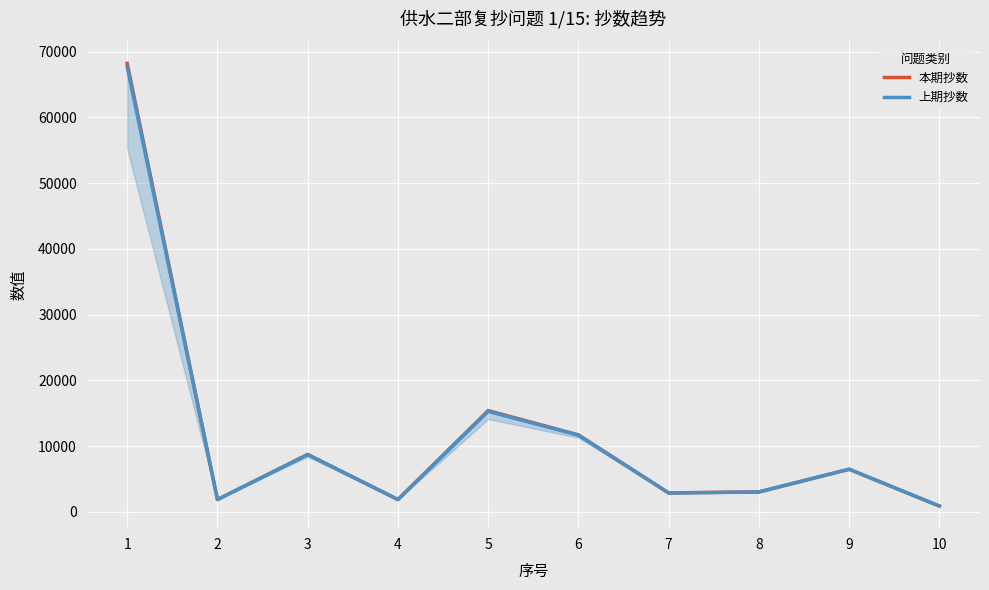

How many data points in 本期抄数 are above 6484?

4